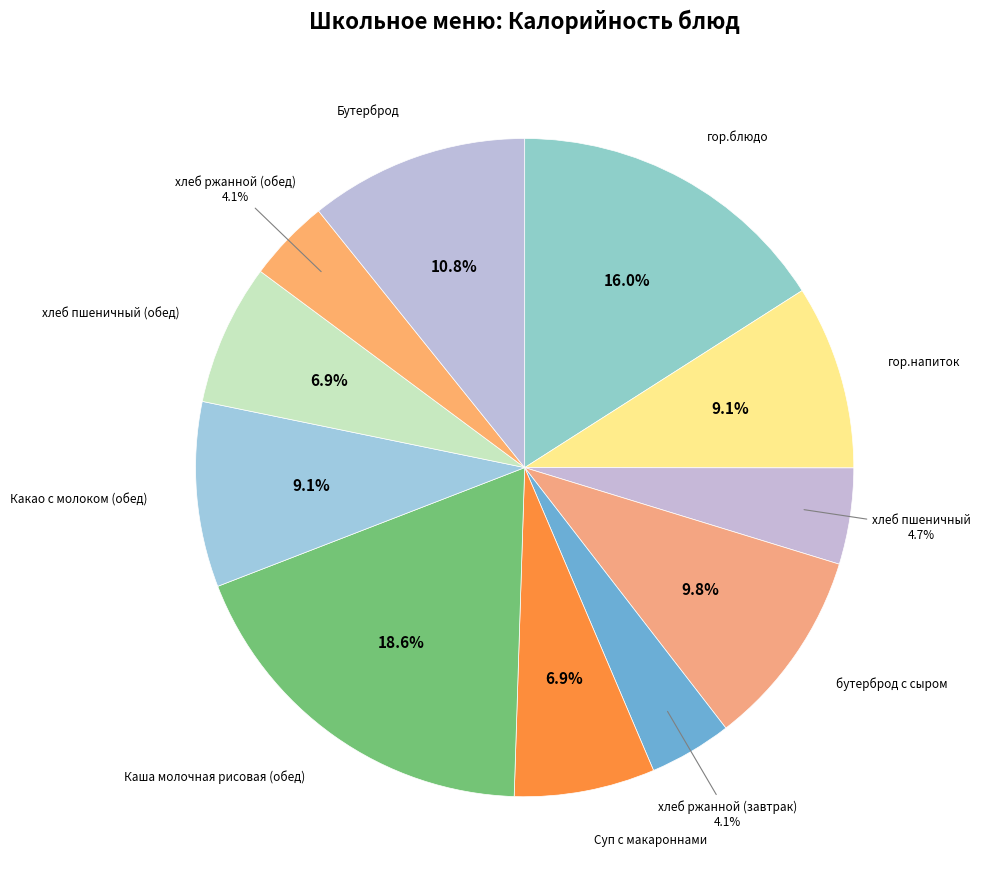

Is there any slice that represents more than half of the pie?

No